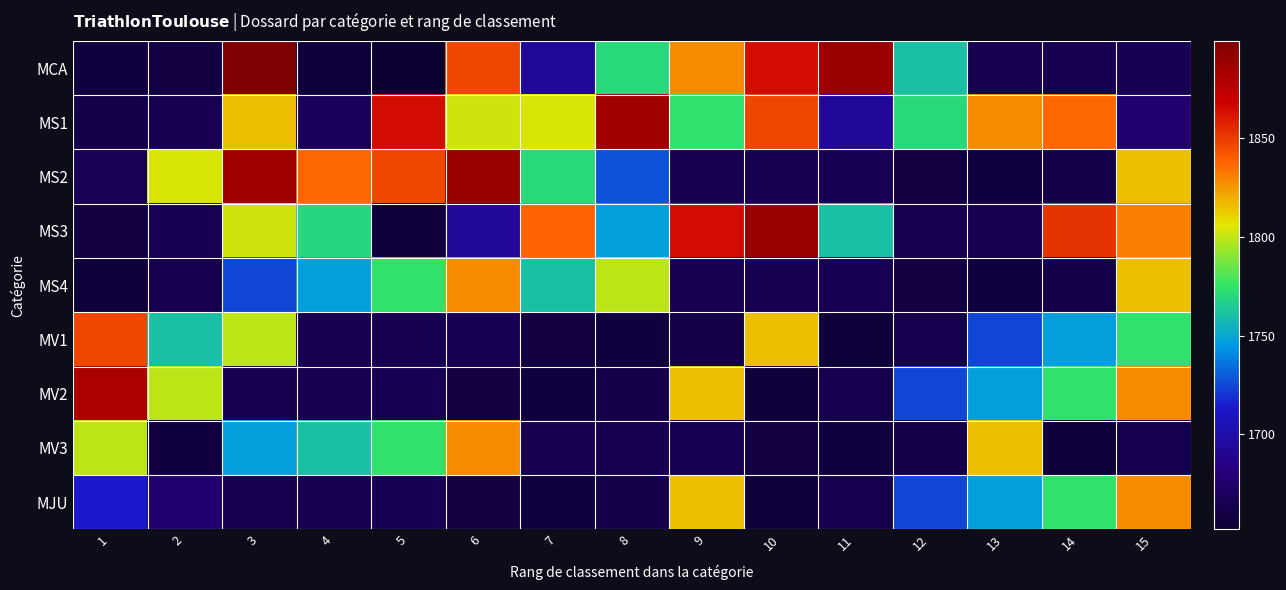

Between 6 and 4, which is larger?

6